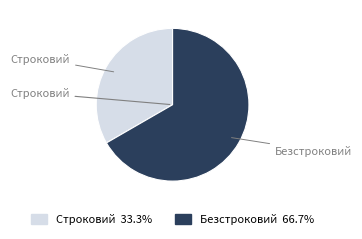

Does Строковий account for over 50% of the chart?

No